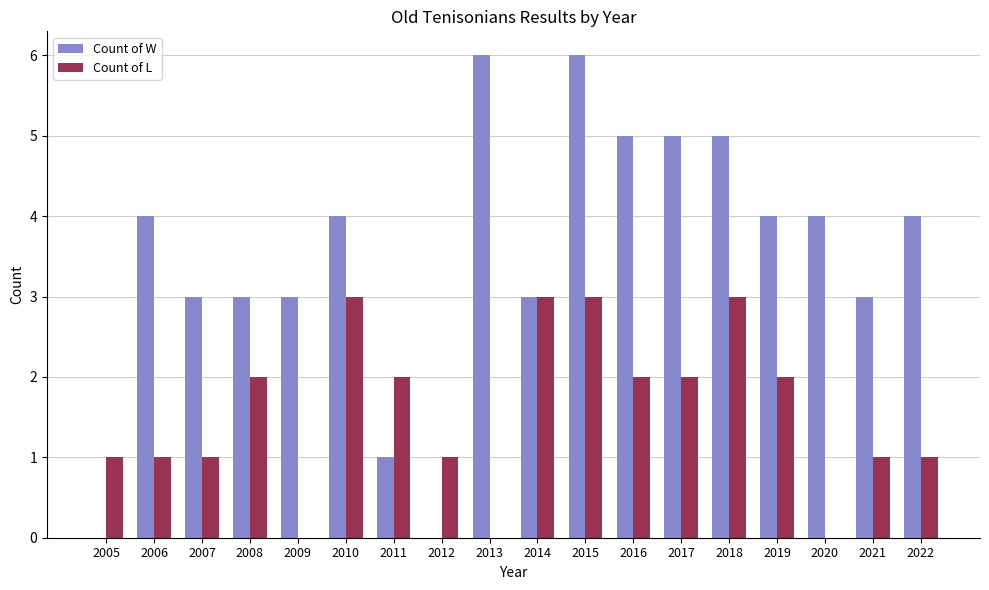

Reading left to right, extract all data points from this chart.

Count of W: 2005=0	2006=4	2007=3	2008=3	2009=3	2010=4	2011=1	2012=0	2013=6	2014=3	2015=6	2016=5	2017=5	2018=5	2019=4	2020=4	2021=3	2022=4
Count of L: 2005=1	2006=1	2007=1	2008=2	2009=0	2010=3	2011=2	2012=1	2013=0	2014=3	2015=3	2016=2	2017=2	2018=3	2019=2	2020=0	2021=1	2022=1